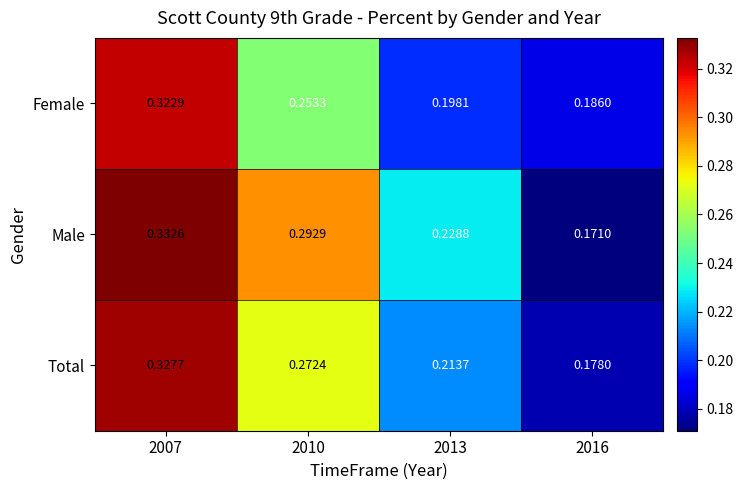

Which series has the widest spread of values?

Male